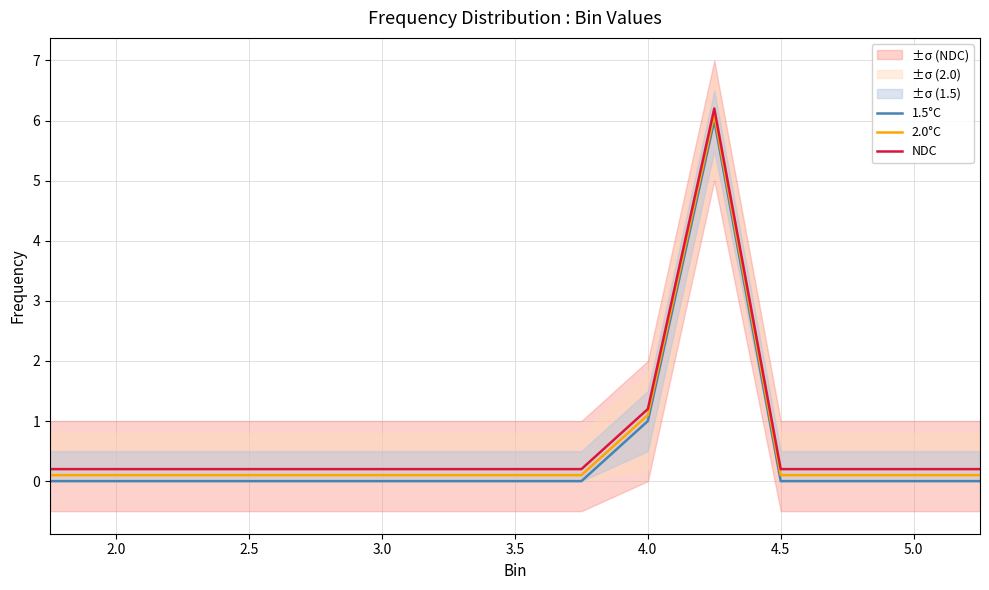

True or false: 1.5°C and 2.0°C intersect in this chart.

False